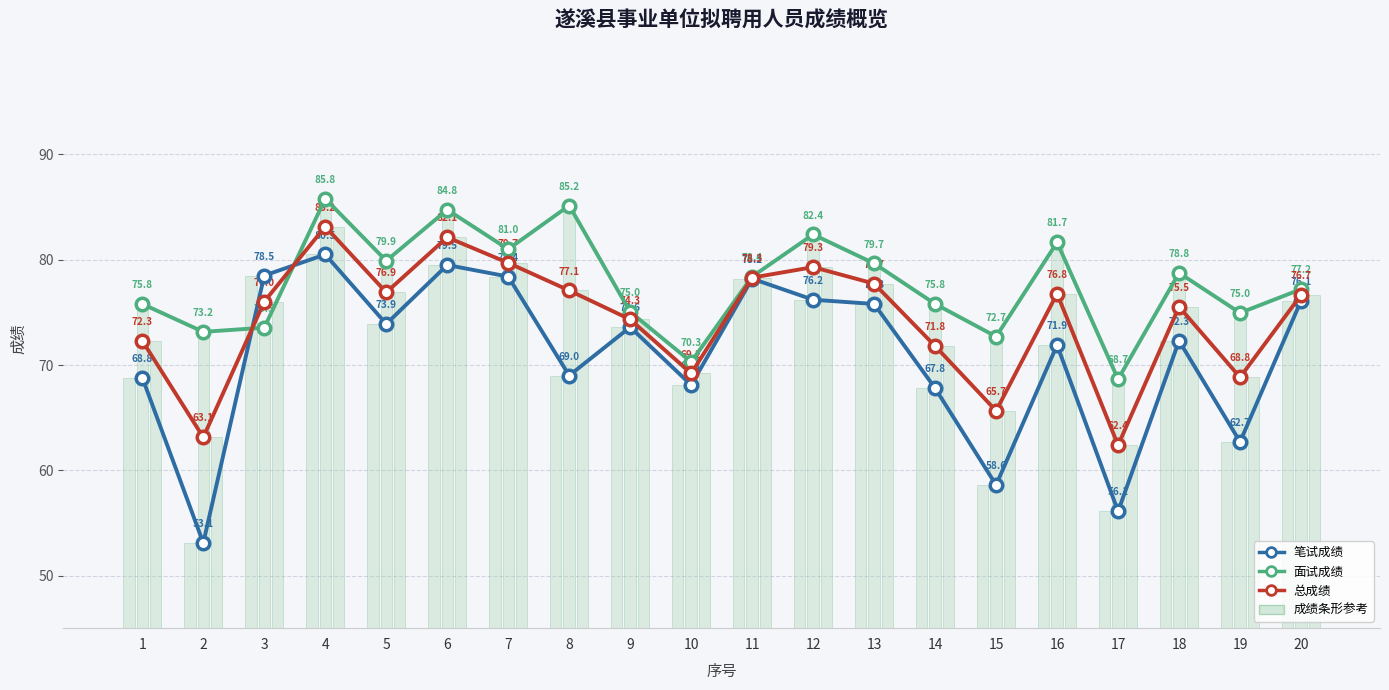

Which series has the widest spread of values?

笔试成绩